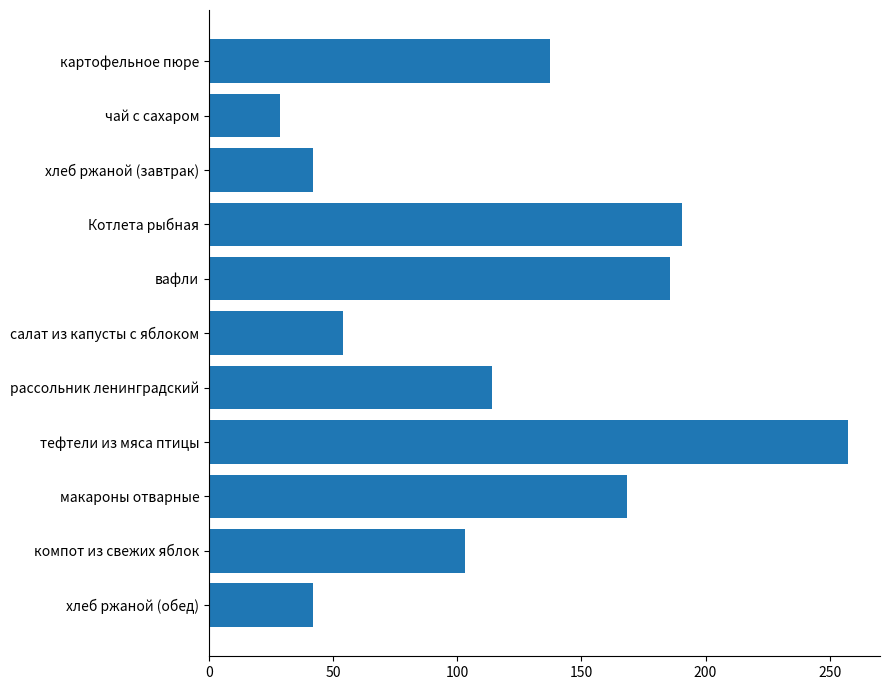

Which label corresponds to the smallest value in the chart?

чай с сахаром